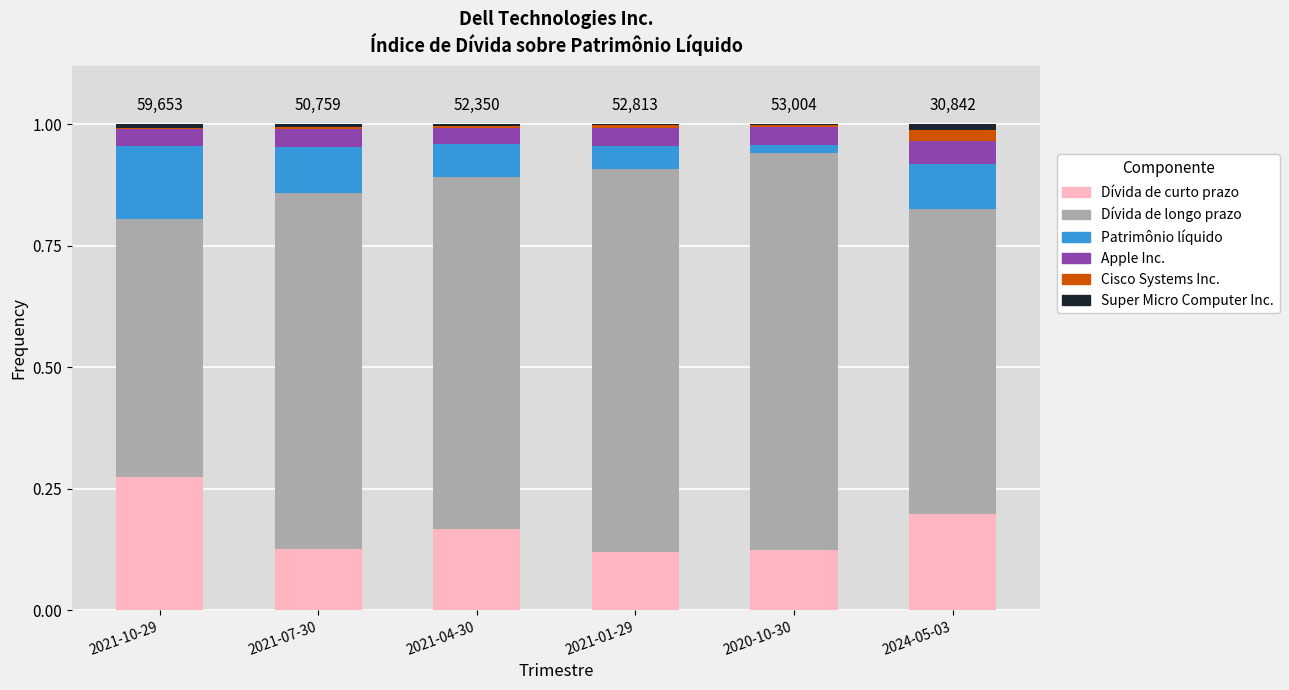

Is it true that Dívida de curto prazo equals 0.1 at 2021-01-29?

True